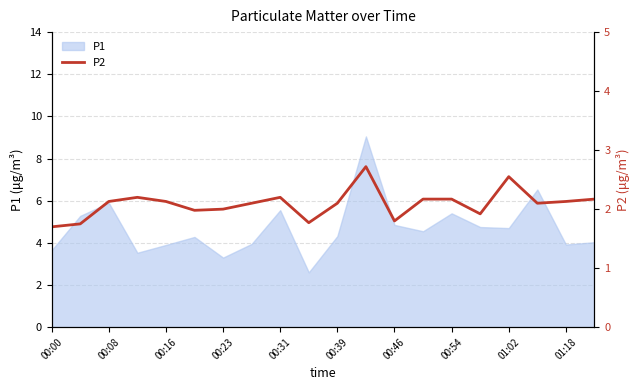

Approximately how many times larger is the value at 17 compared to 00:00?

1.2